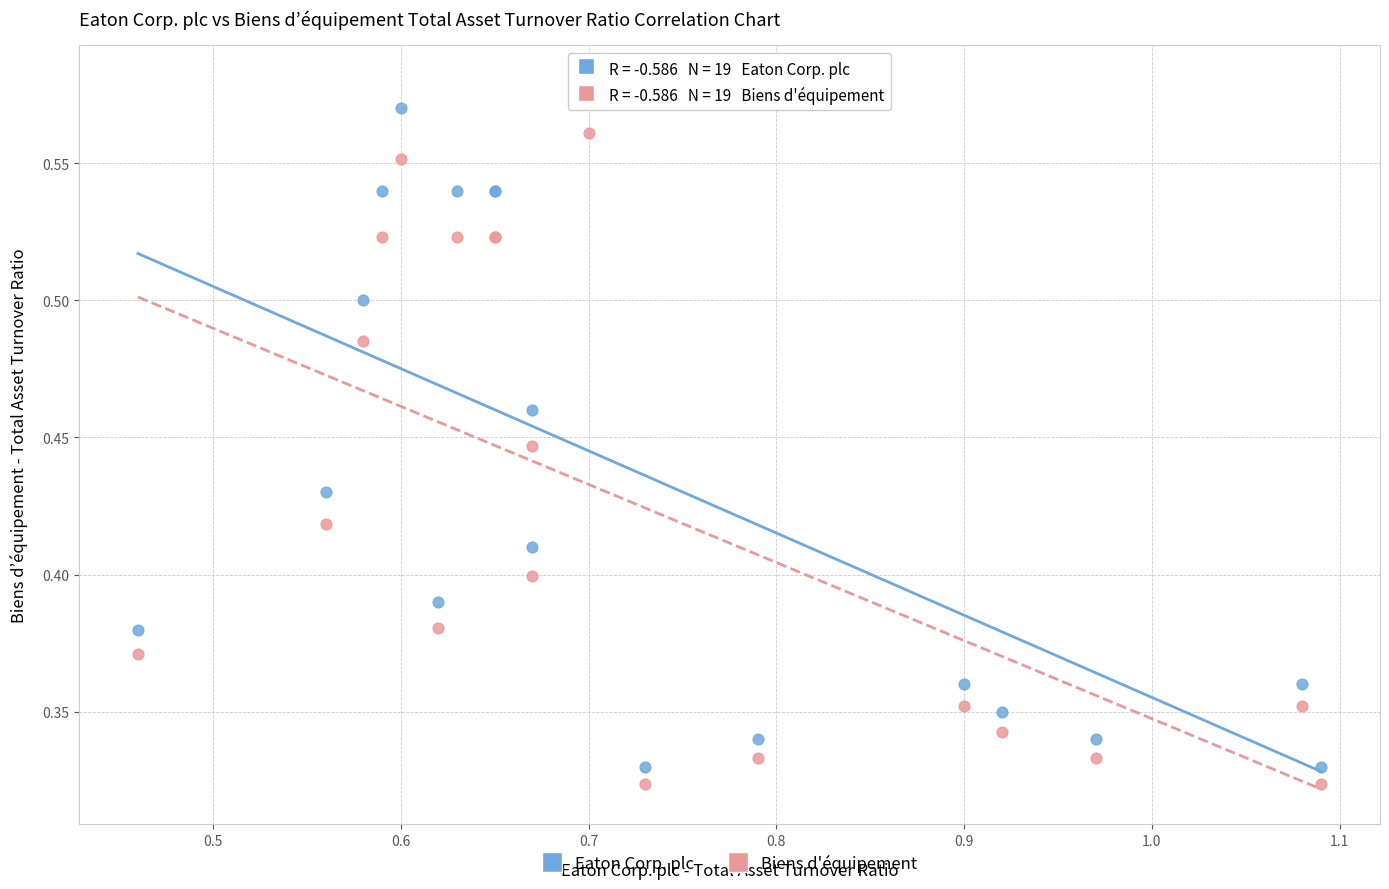

Which series reaches the maximum Y coordinate?

Eaton Corp. plc